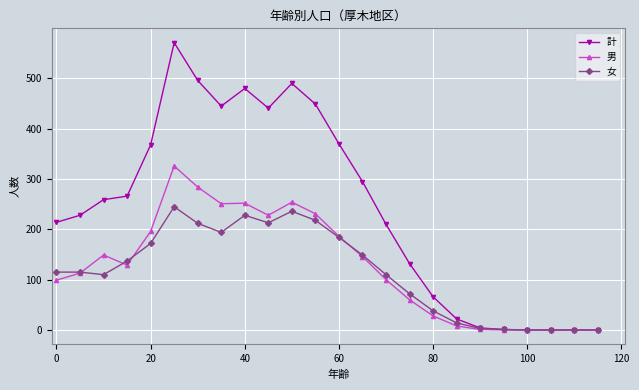

How many categories are shown in the chart?

24